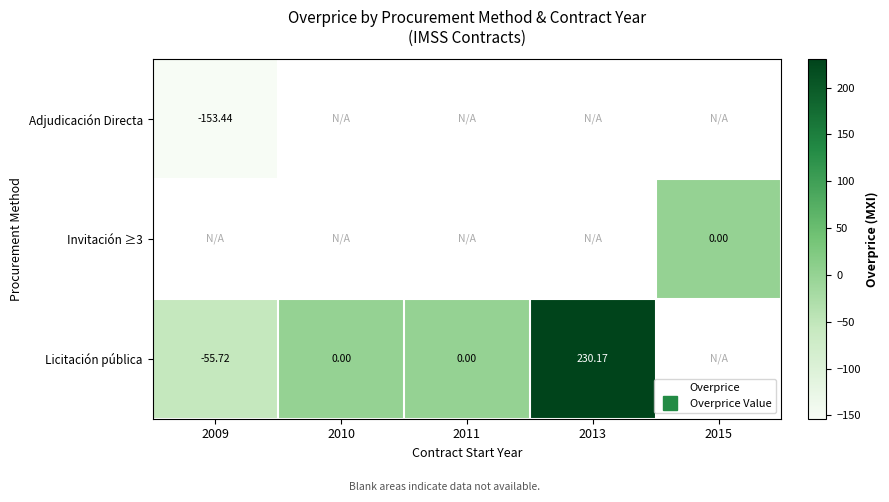

Rank the categories by Licitación pública value from lowest to highest.

2009, 2011, 2010, 2013, 2015